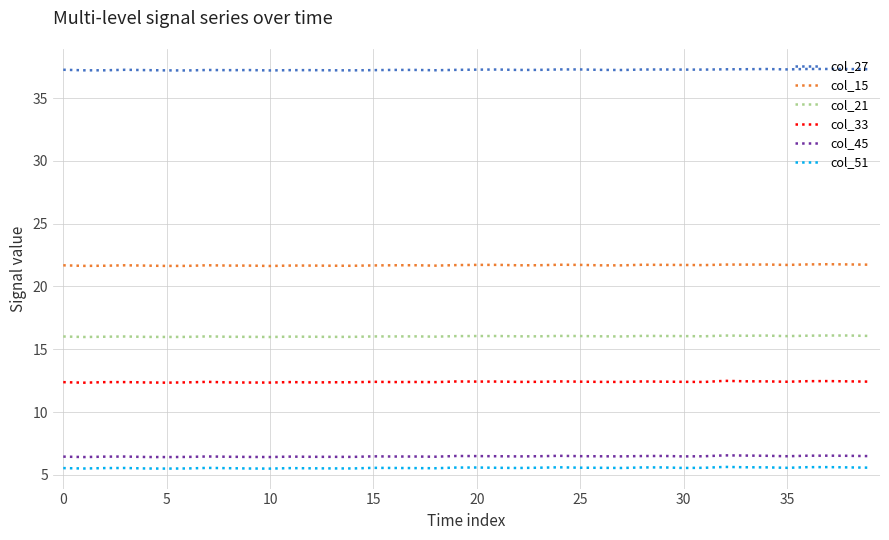

True or false: col_21 and col_27 cross at least once.

False